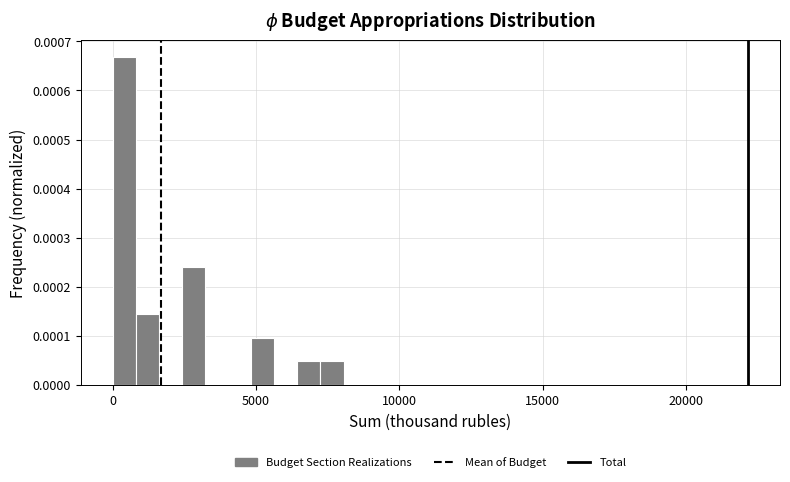

Read against the x-axis, roughly where is the centre of the tallest bar?

500